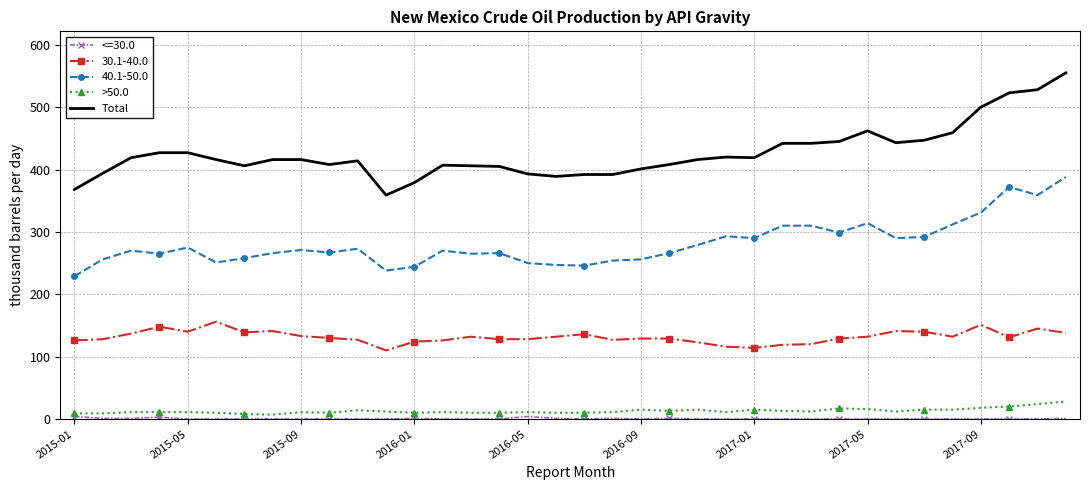

What is the greatest value displayed?

555